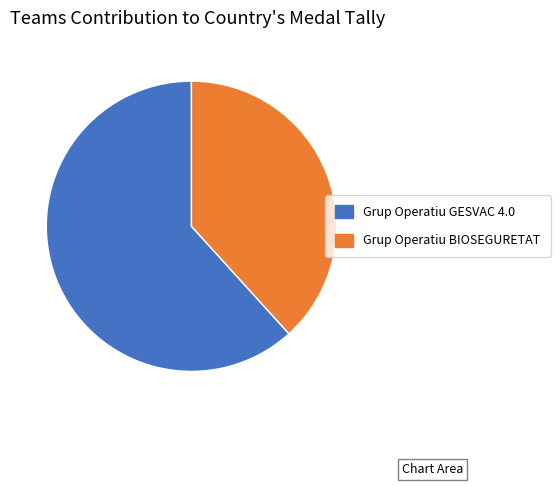

Which slice represents more than half of the pie?

Grup Operatiu GESVAC 4.0